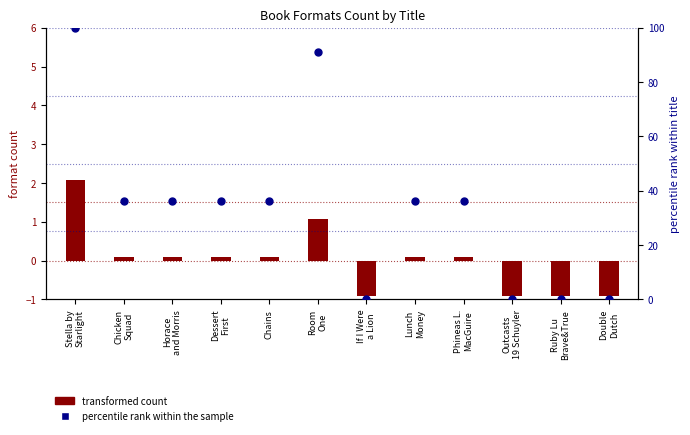

What is the total value across all series at Room
One?

92.0